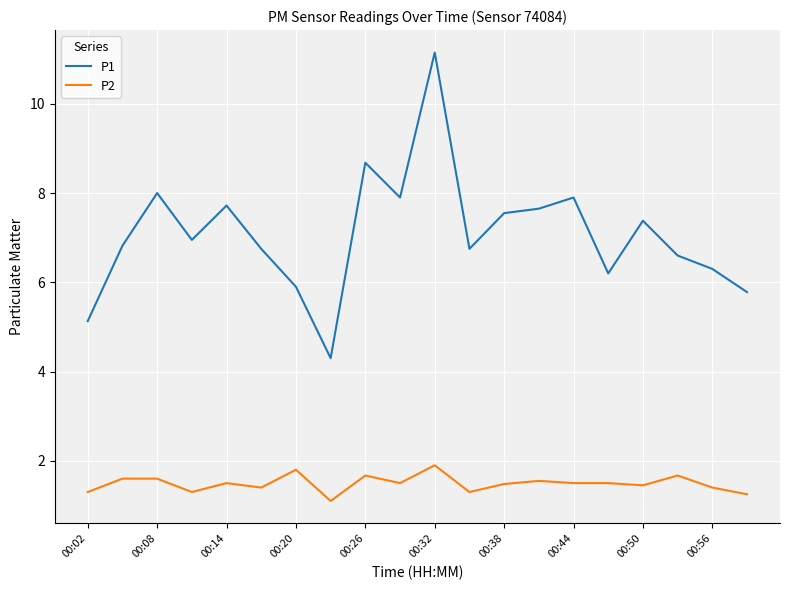

Is this an area chart (filled region under the line)?

No